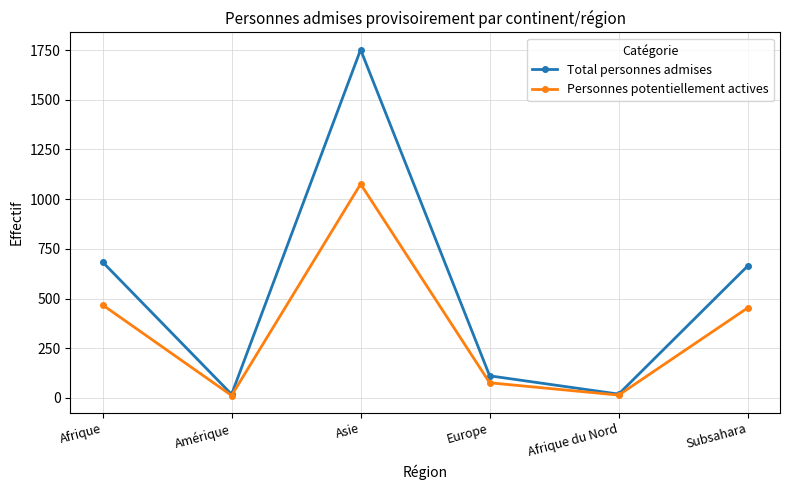

How many interior local peaks does the Personnes potentiellement actives series have?

1